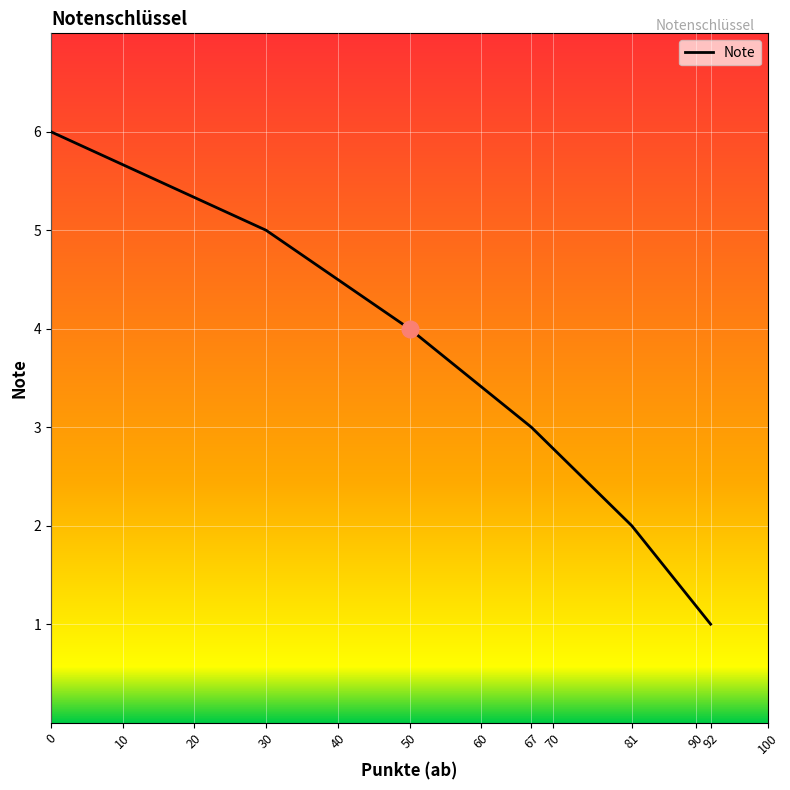

Rank the categories by value from lowest to highest.

92, 81, 67, 50, 30, 0